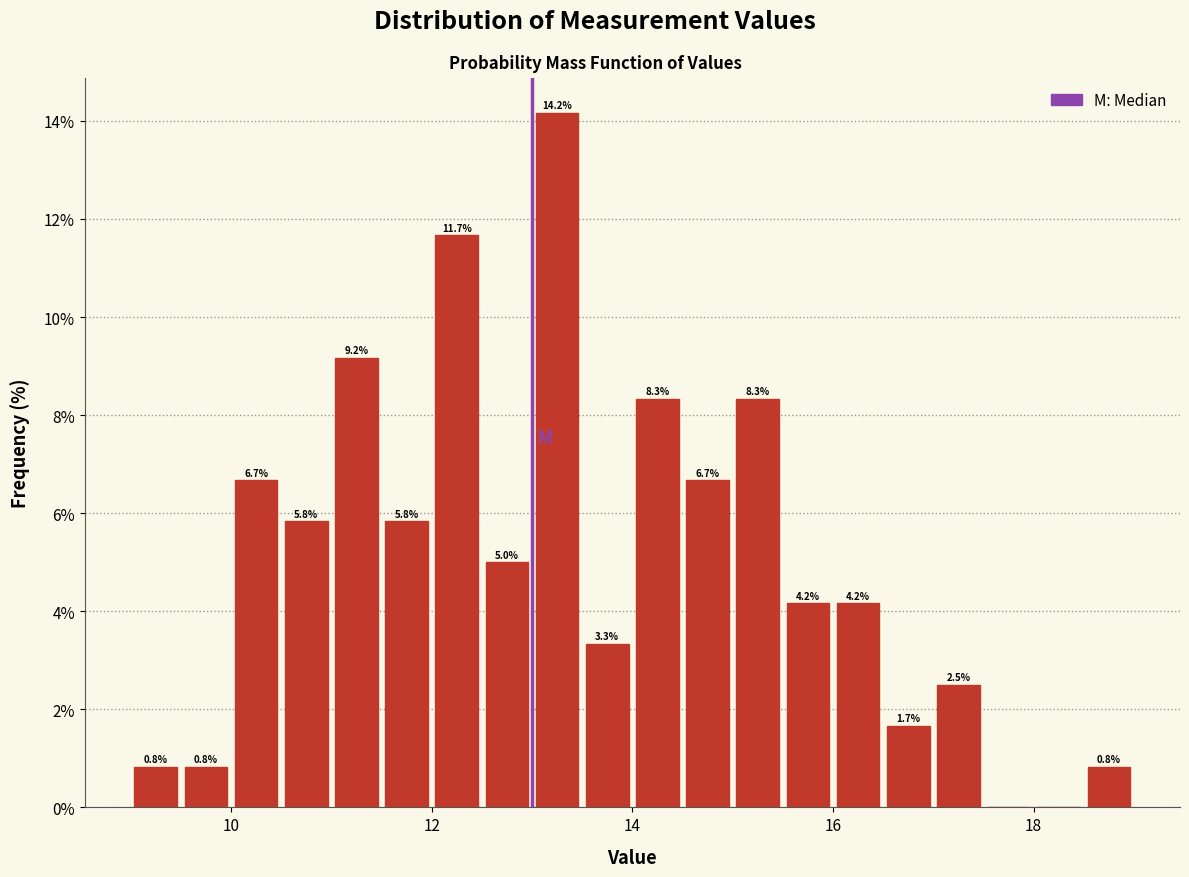

Around what value on the x-axis is the tallest bar? Give the approximate position of its centre, as read against the axis.

13.2